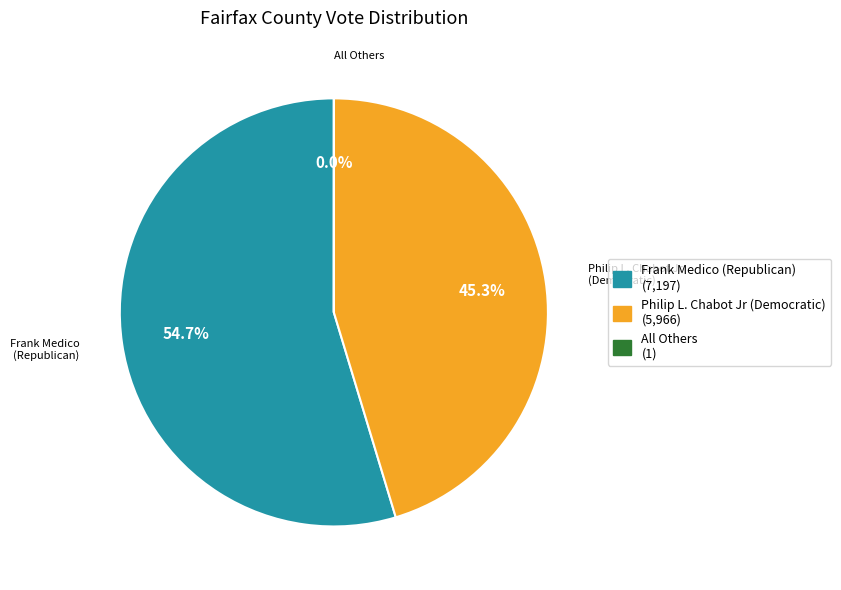

Which slice is the largest?

Frank Medico (Republican)